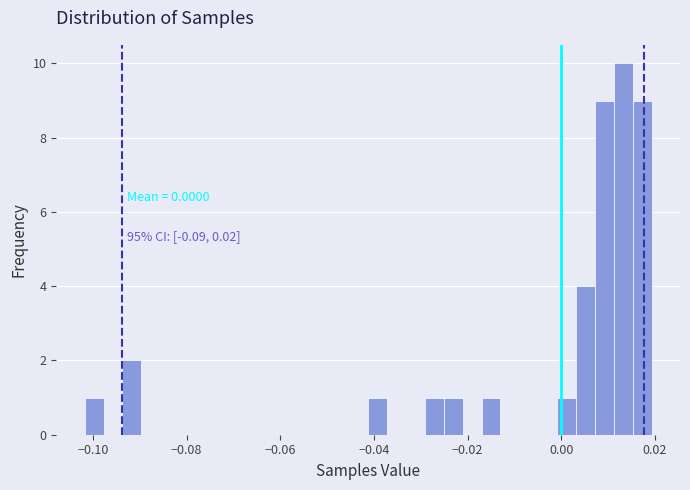

Read against the x-axis, roughly where is the centre of the tallest bar?

0.014